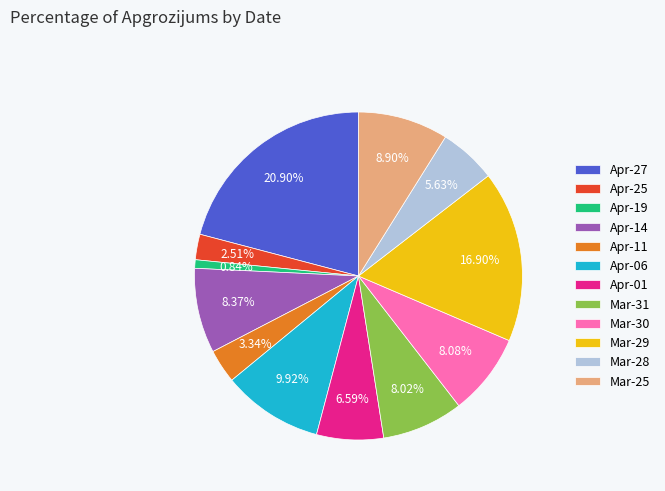

How many segments does this pie chart have?

12